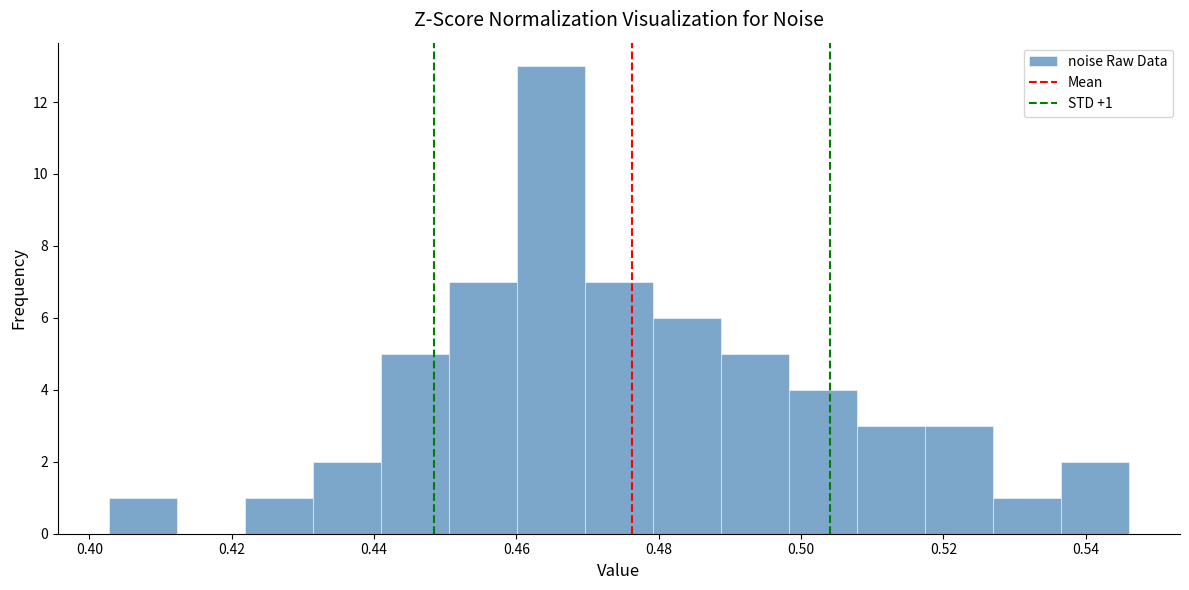

Which range on the x-axis has the tallest bar?

0.460 to 0.470